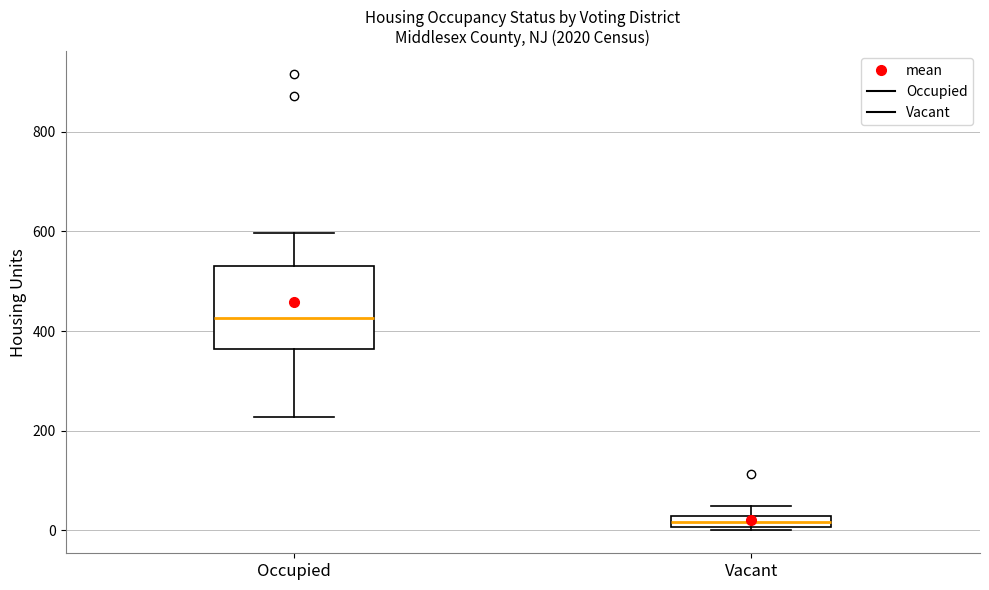

Where is the lower edge of the box for Vacant on the y-axis? The values are not printed on the chart, so give them approximately, as read against the axis.

0